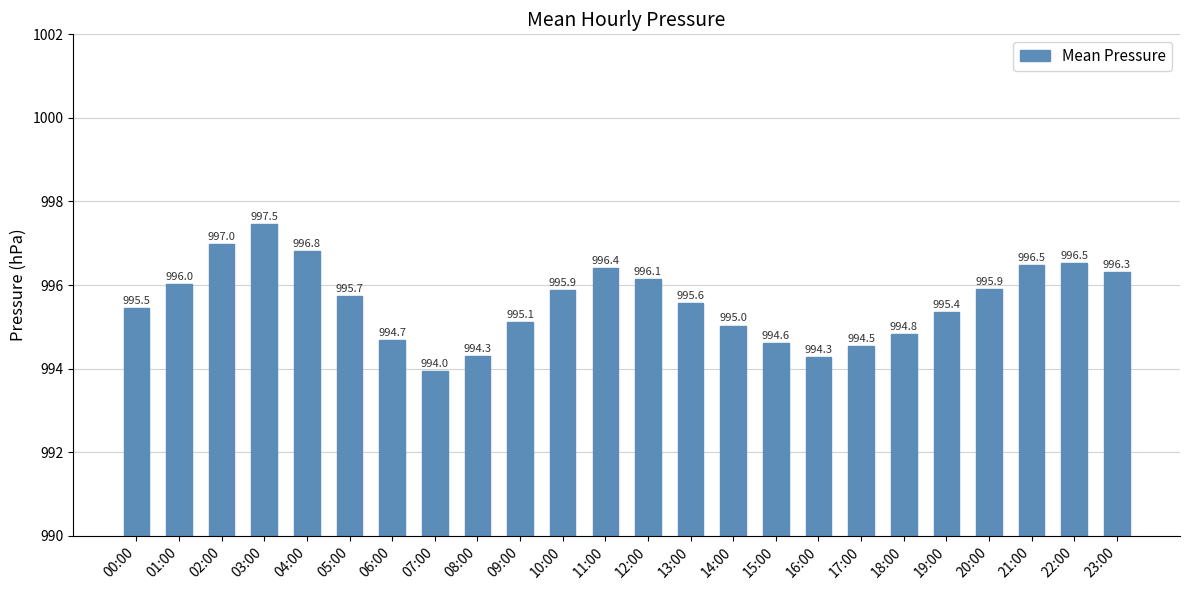

At which category does the chart reach its peak across all series?

03:00